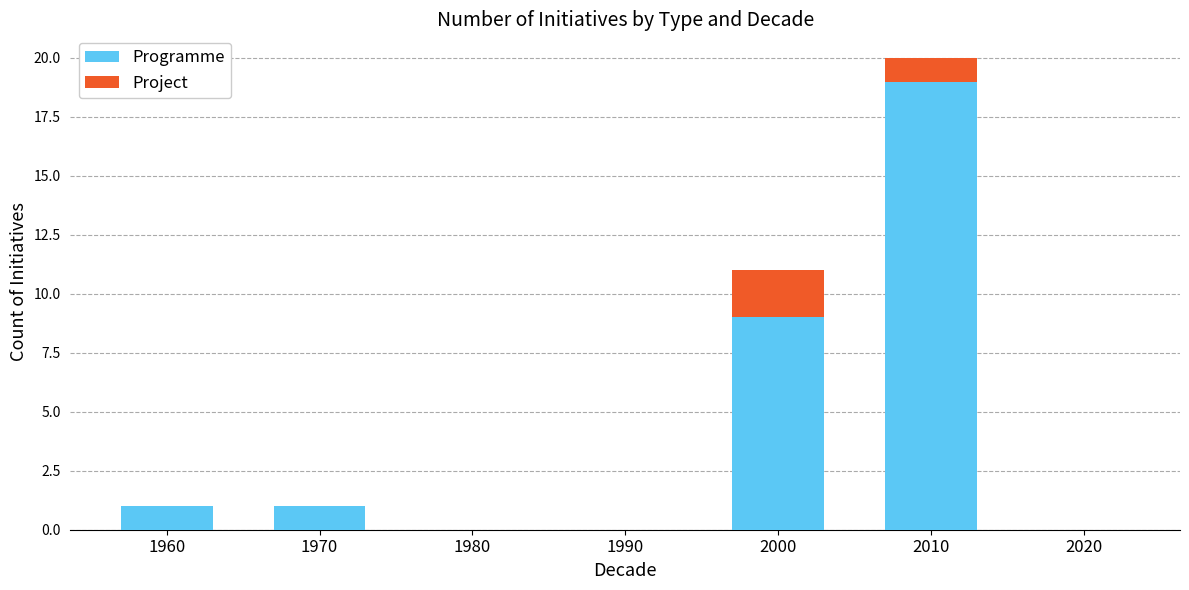

Are the bars grouped side by side (vs. stacked)?

No